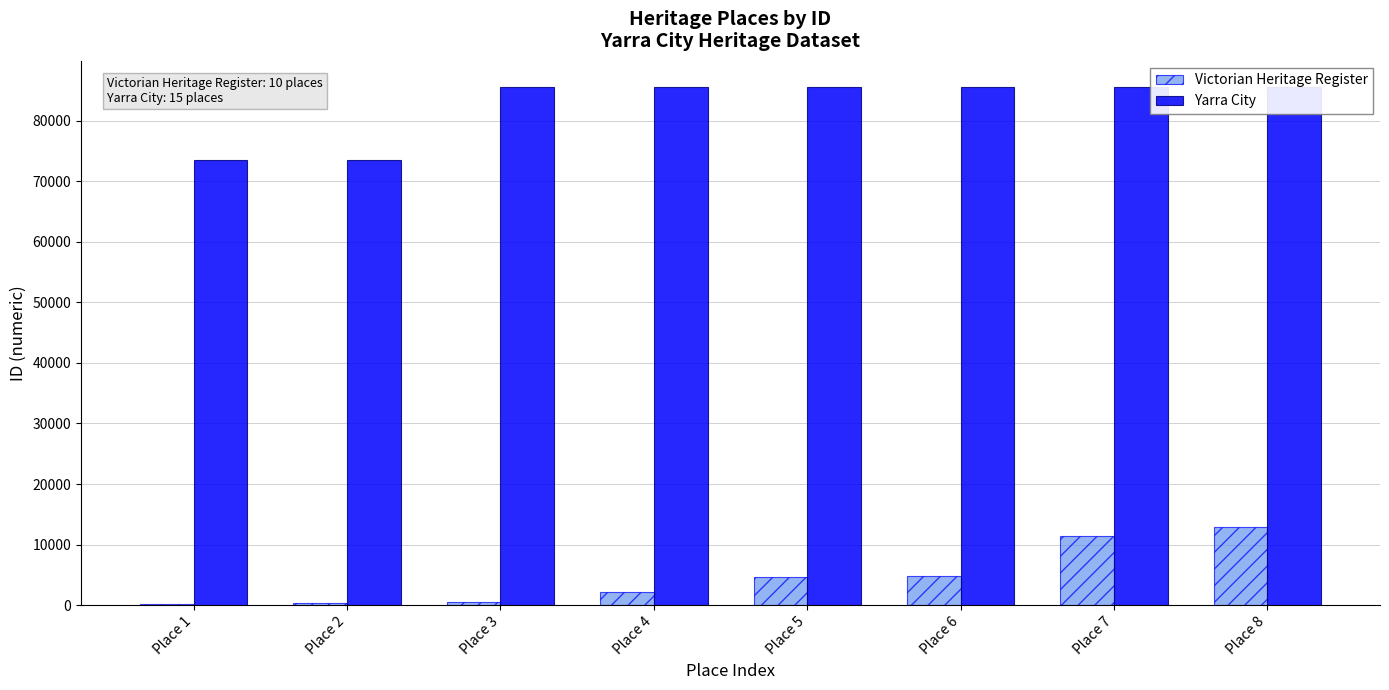

At which category is the sum across all series the highest?

Place 8